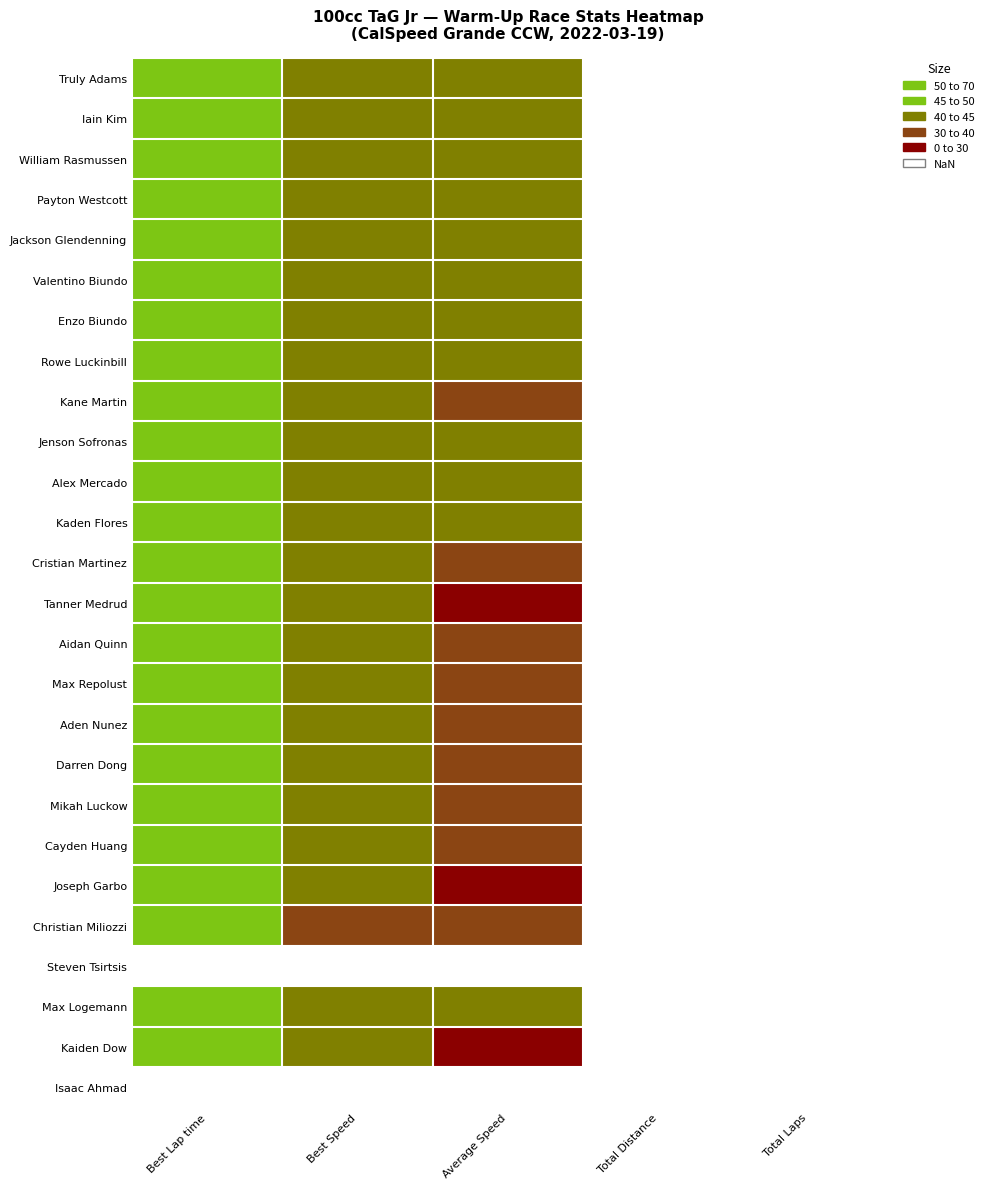

Which series has the widest spread of values?

Christian Miliozzi